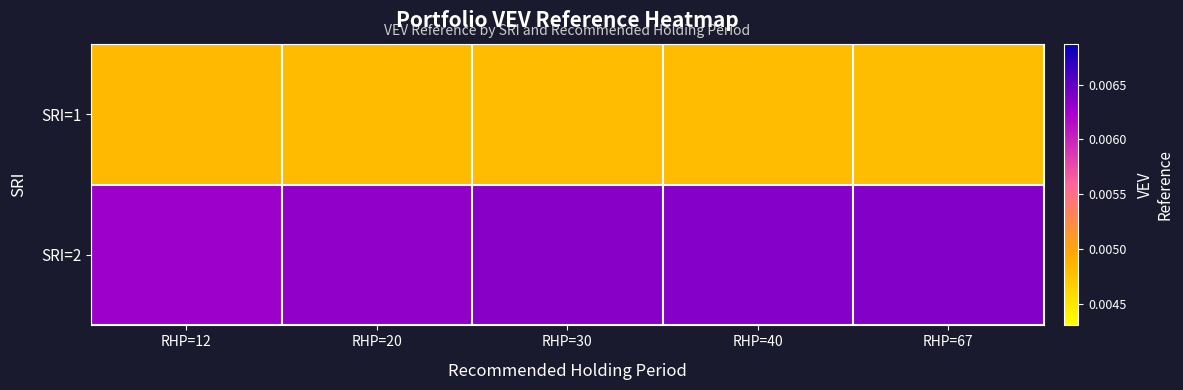

Count the number of data series in this chart.

2